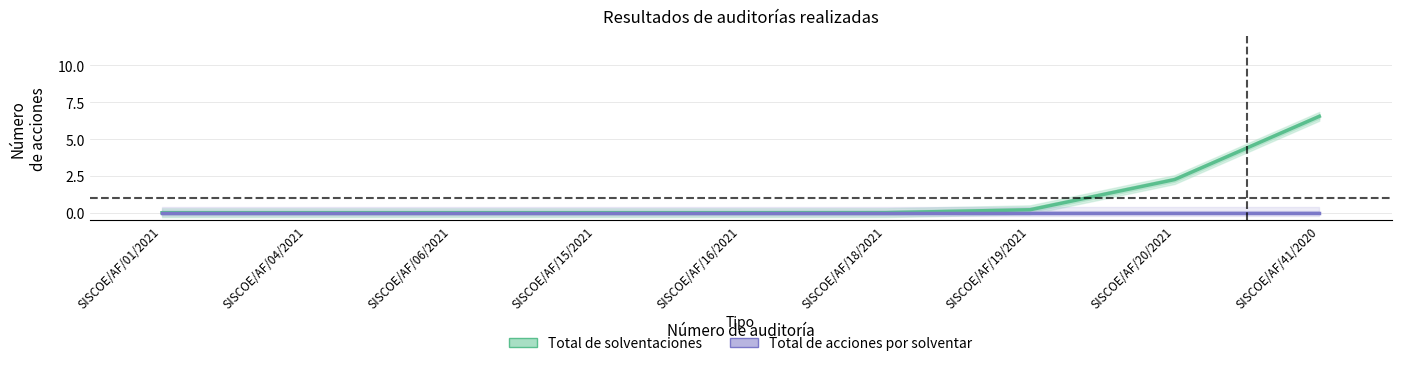

Rank the series by their maximum value, from highest to lowest.

Total de solventaciones, Total de acciones por solventar